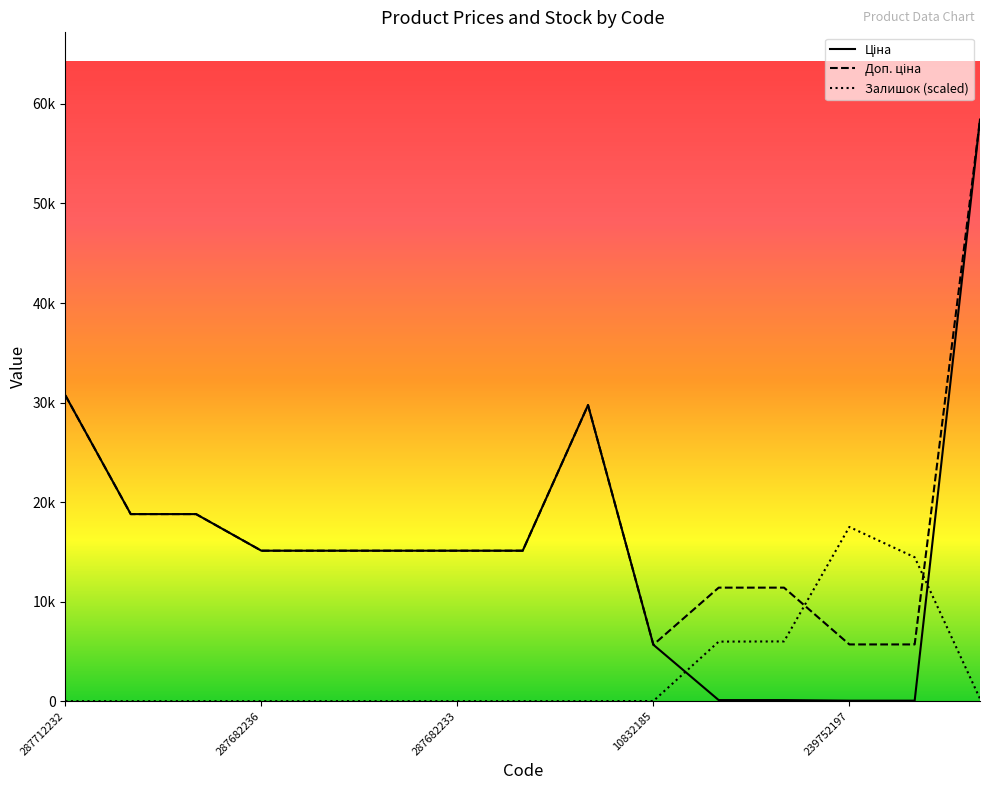

Where does the Ціна series first go above 15120?

287712232